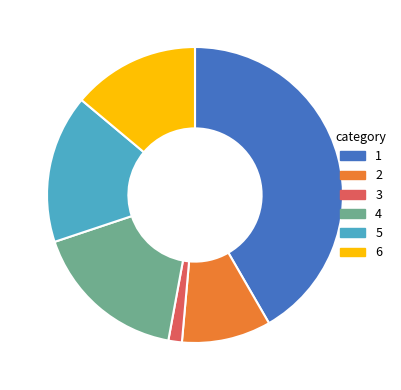

Is there a majority slice in this chart?

No